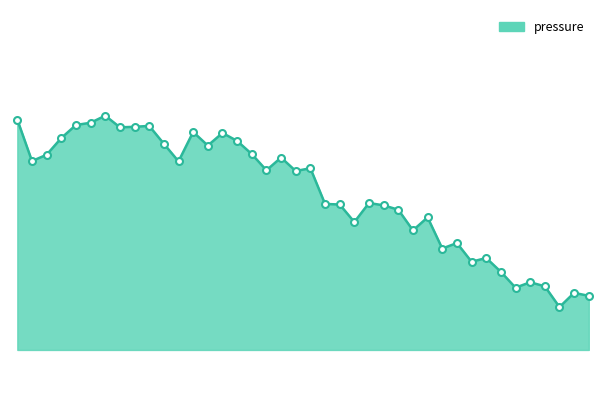

Where does the data first go above 101205?

00:00